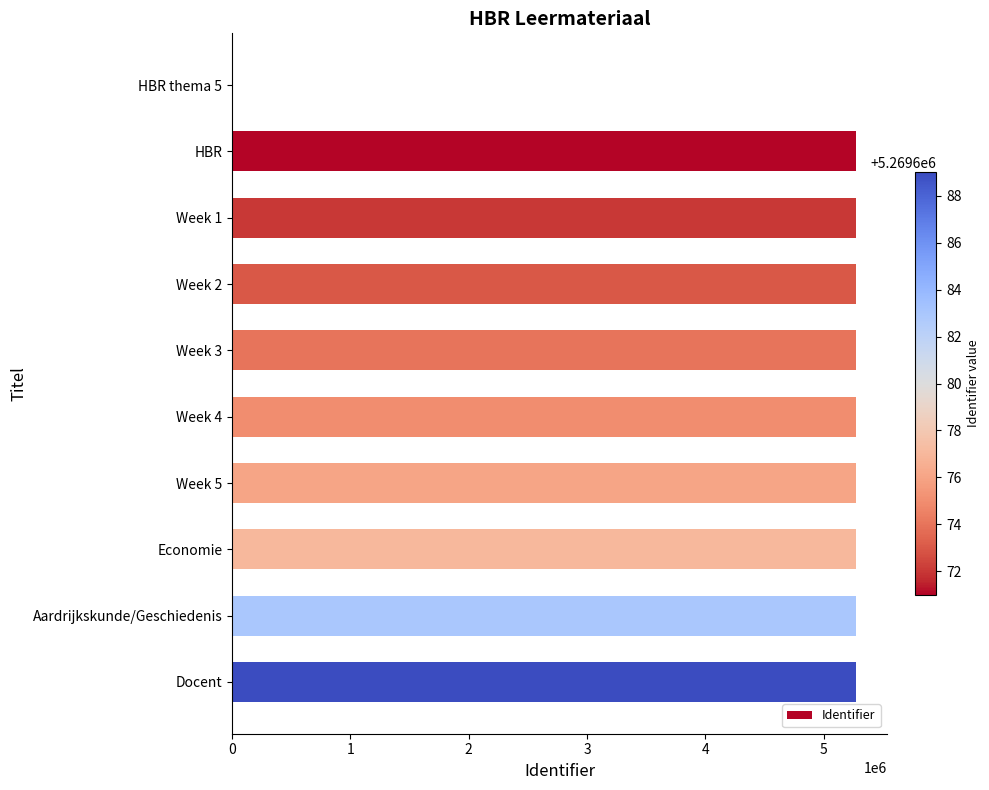

Is it true that the value at Economie is 2287523?

False